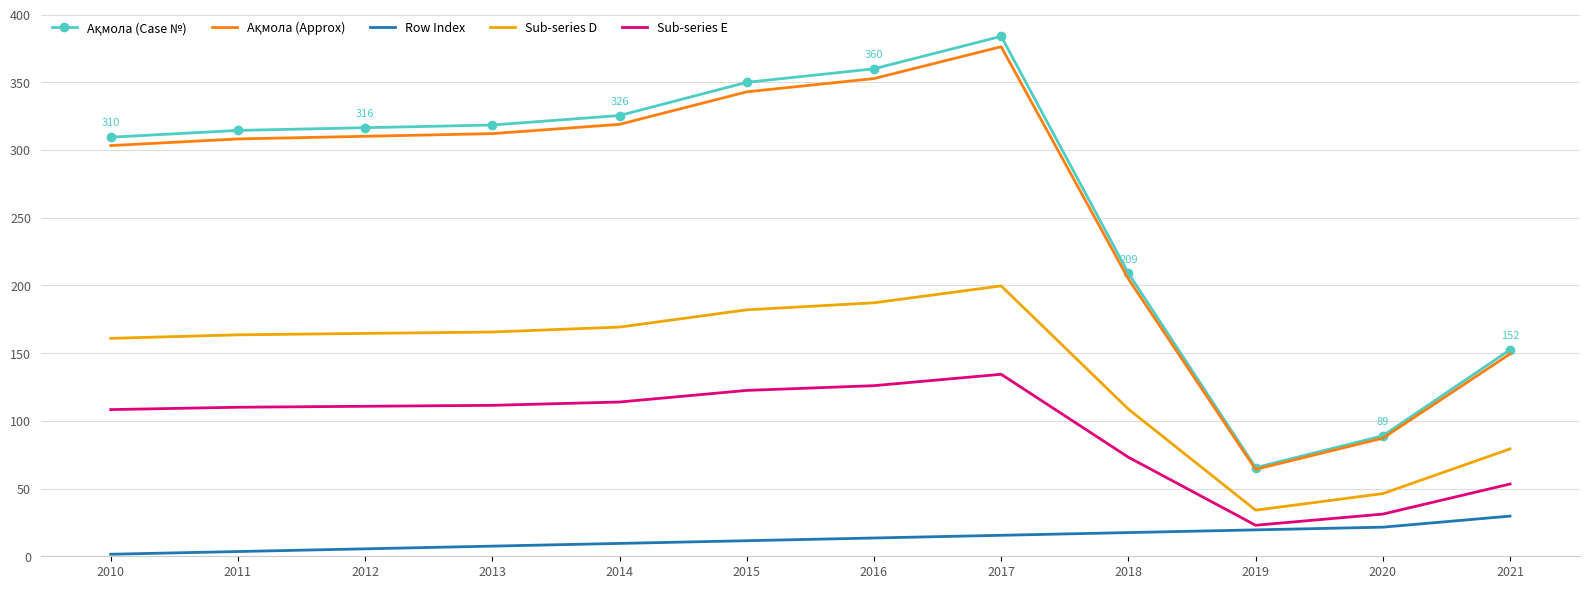

True or false: Row Index has a value of 5.5 at 2012.

True